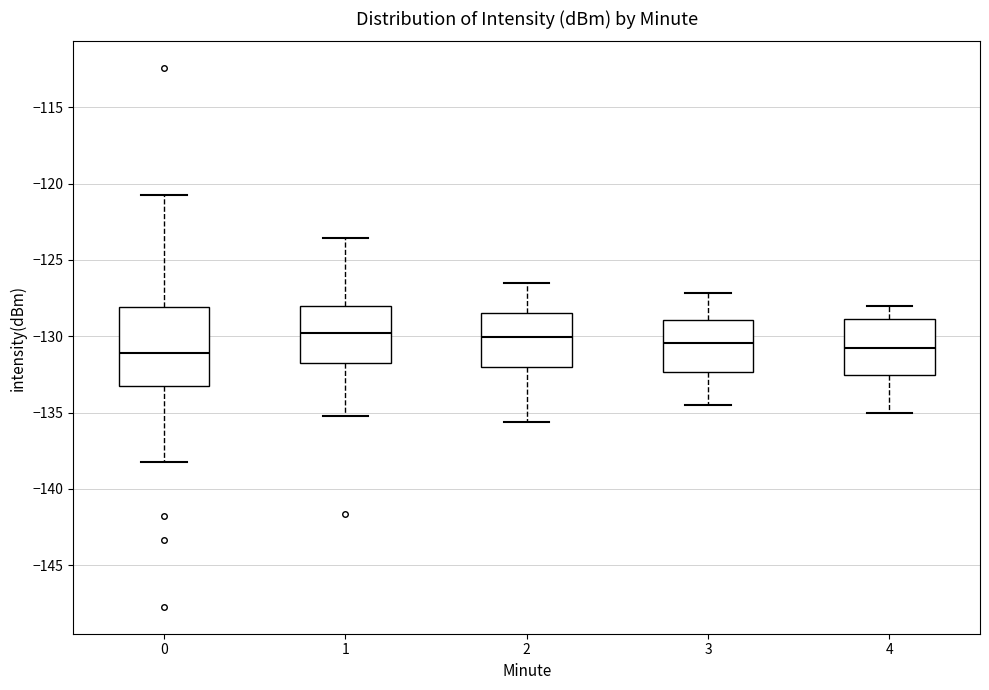

Reading left to right, transcribe this box plot: for each box, give where its median line is, the range the box spans, and where its two whiskers end, as read against the y-axis. The values are not printed on the chart, so give them approximately, as read against the axis.

0: median -131.0, box -133.5 to -128.0, whiskers -138.0 to -121.0
1: median -130.0, box -131.5 to -128.0, whiskers -135.0 to -123.5
2: median -130.0, box -132.0 to -128.5, whiskers -135.5 to -126.5
3: median -130.5, box -132.5 to -129.0, whiskers -134.5 to -127.0
4: median -130.5, box -132.5 to -129.0, whiskers -135.0 to -128.0